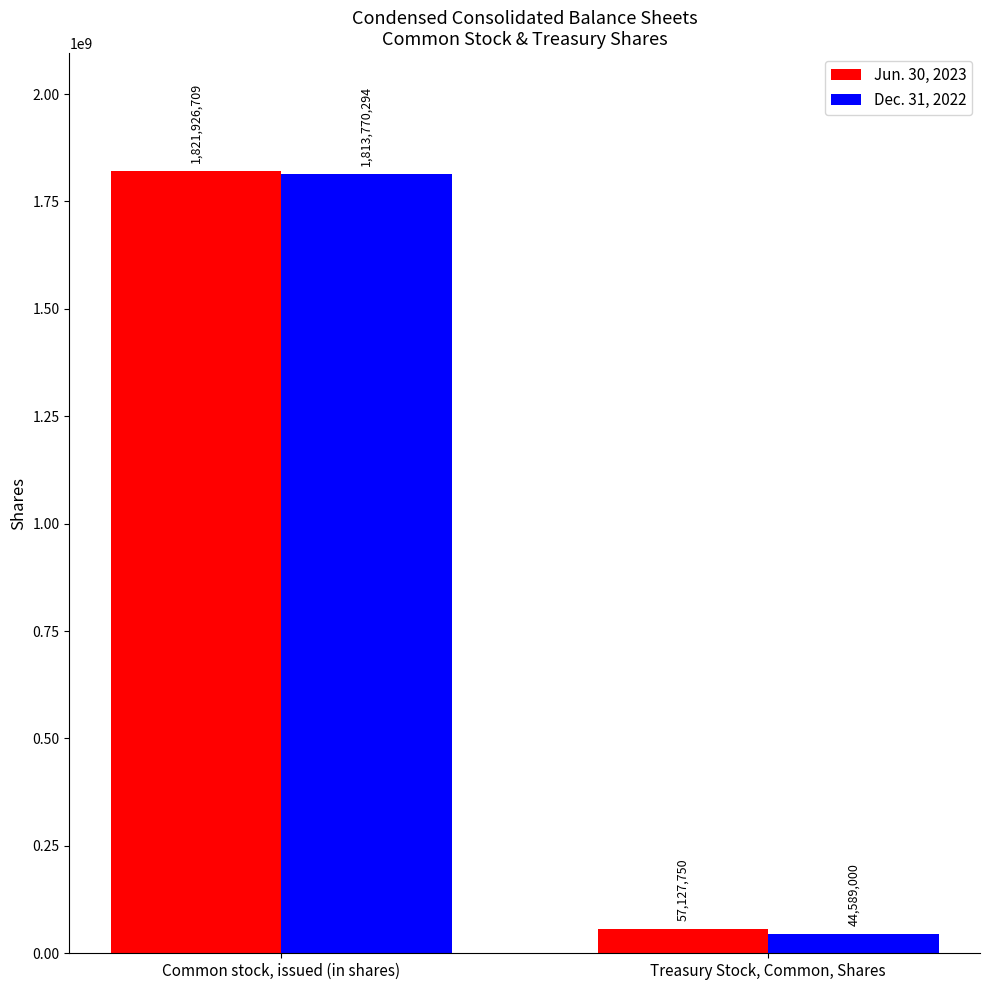

List the series in order of their peak value, highest first.

Jun. 30, 2023, Dec. 31, 2022